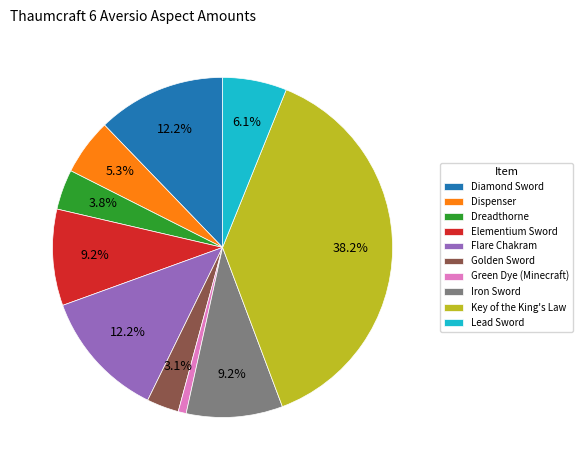

What is the smallest slice in the pie chart?

Green Dye (Minecraft)